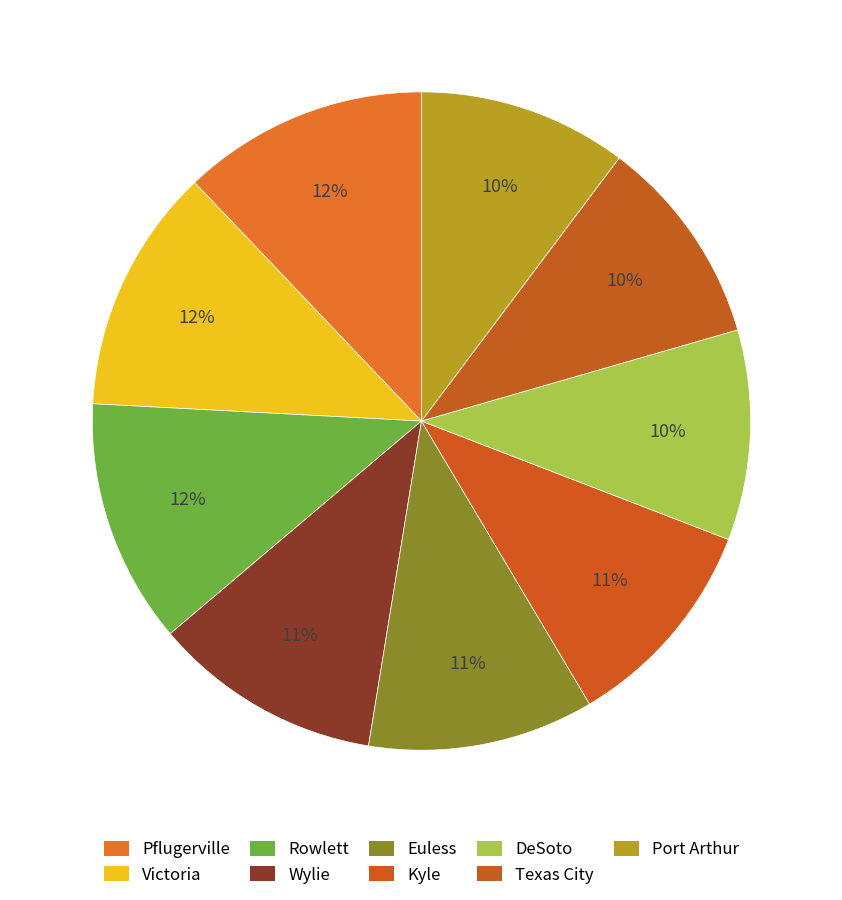

To the nearest percent, what is the difference between the largest and smallest slice percentages?

2%